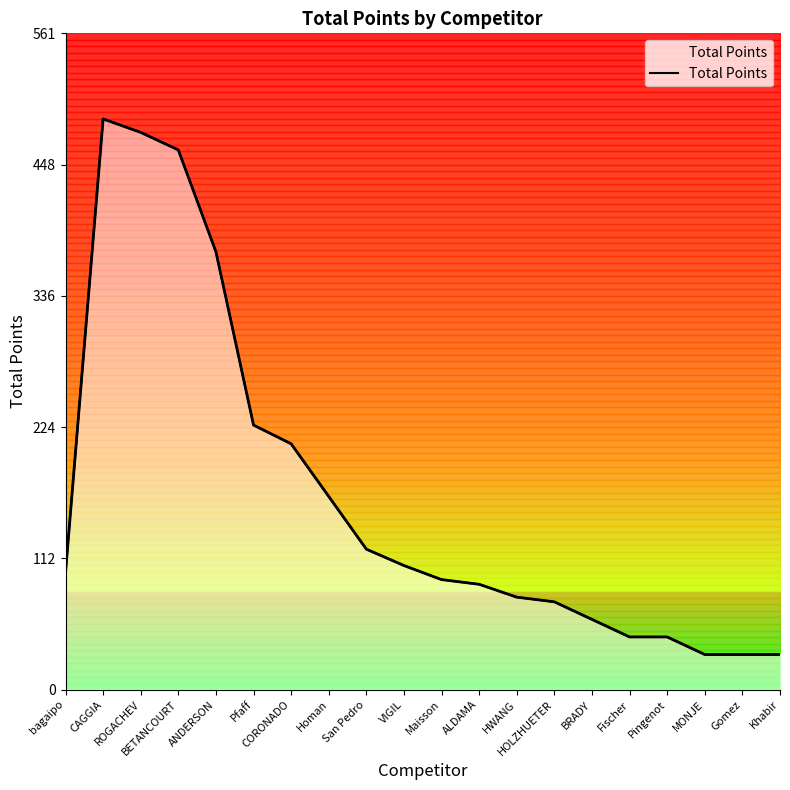

What is the difference between the maximum and minimum values?

457.5